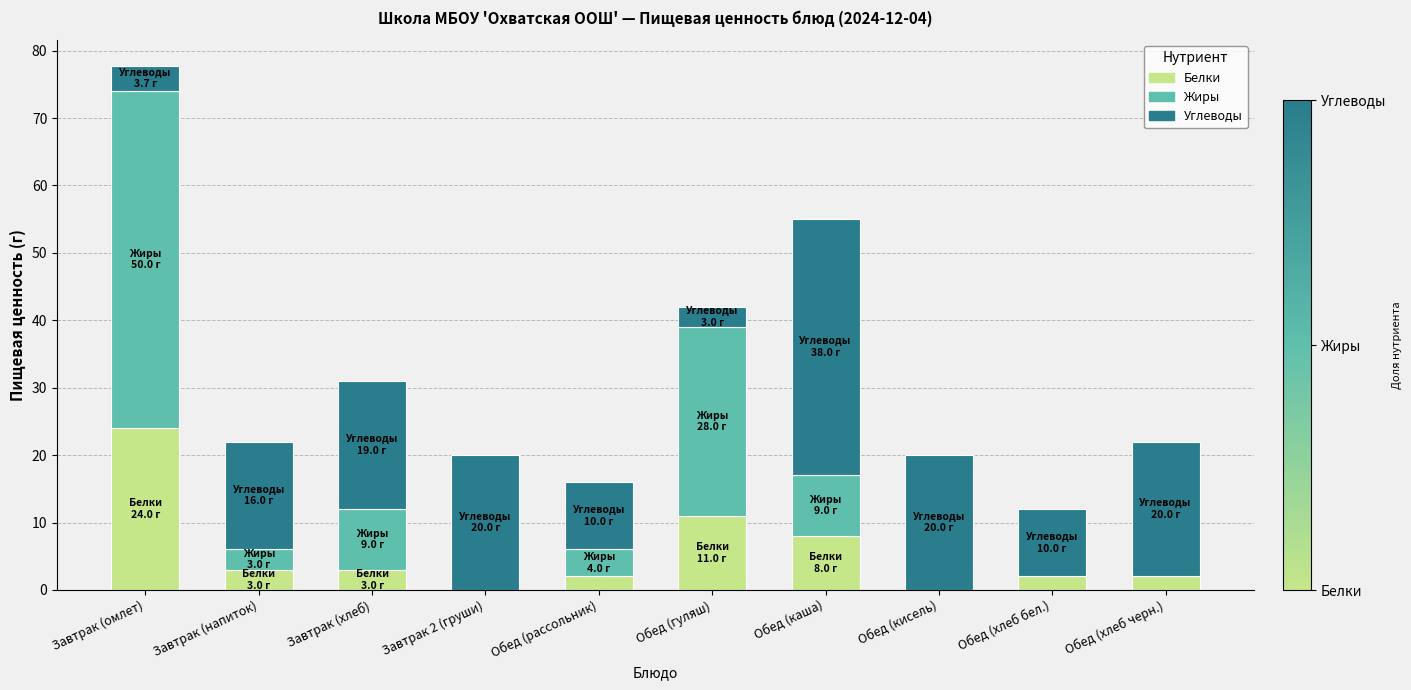

At which category is the sum across all series the highest?

Завтрак (омлет)